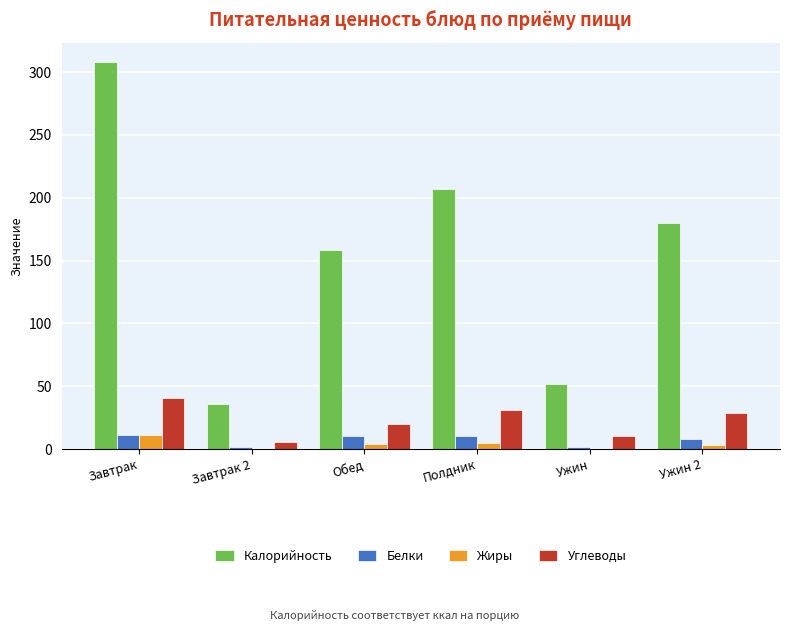

At which category is the sum across all series the highest?

Завтрак